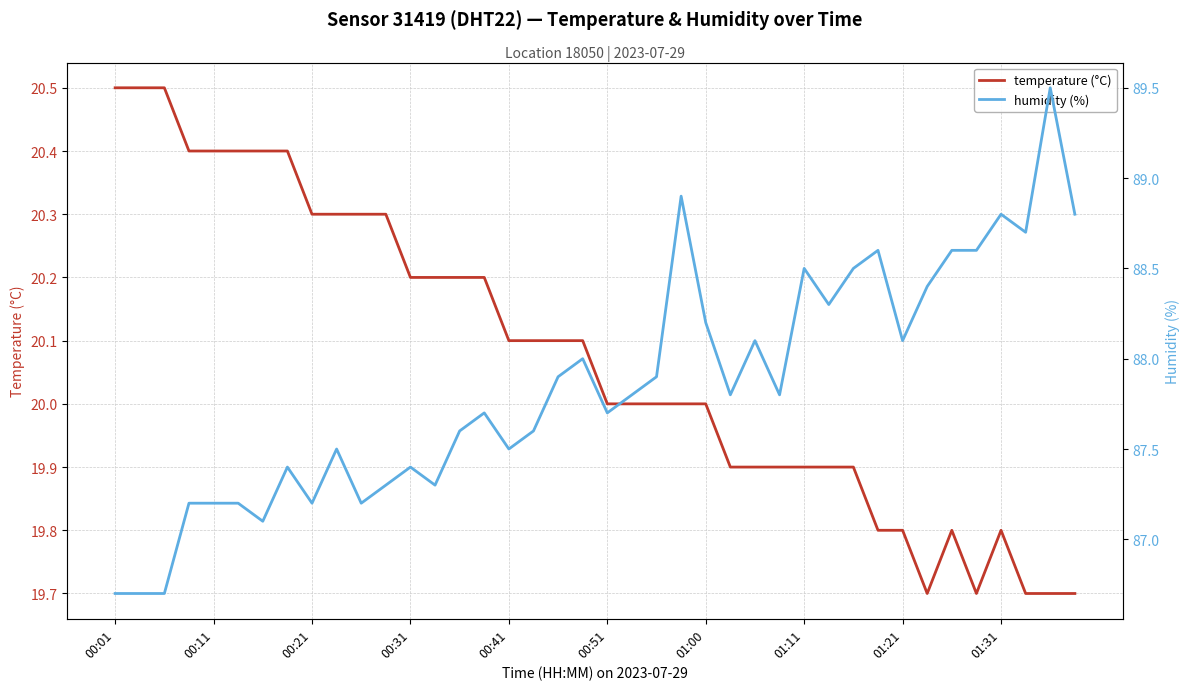

At how many categories does at least one series exceed 20?

40